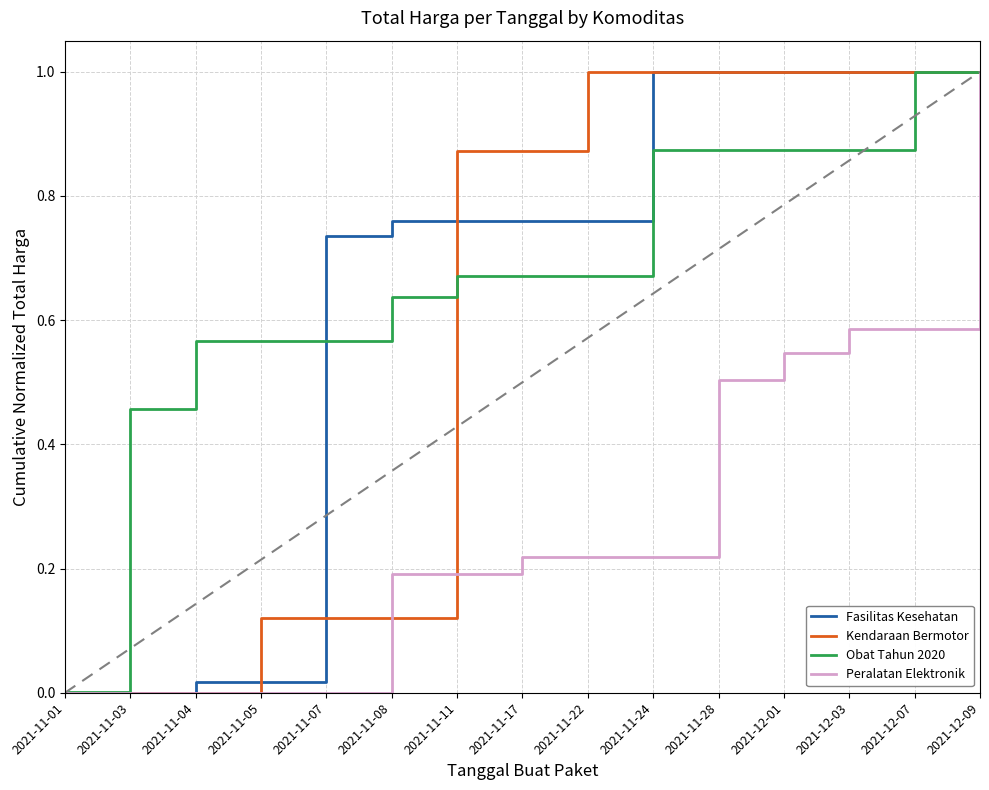

Is it true that Fasilitas Kesehatan equals 1.8 at 2021-11-24?

False